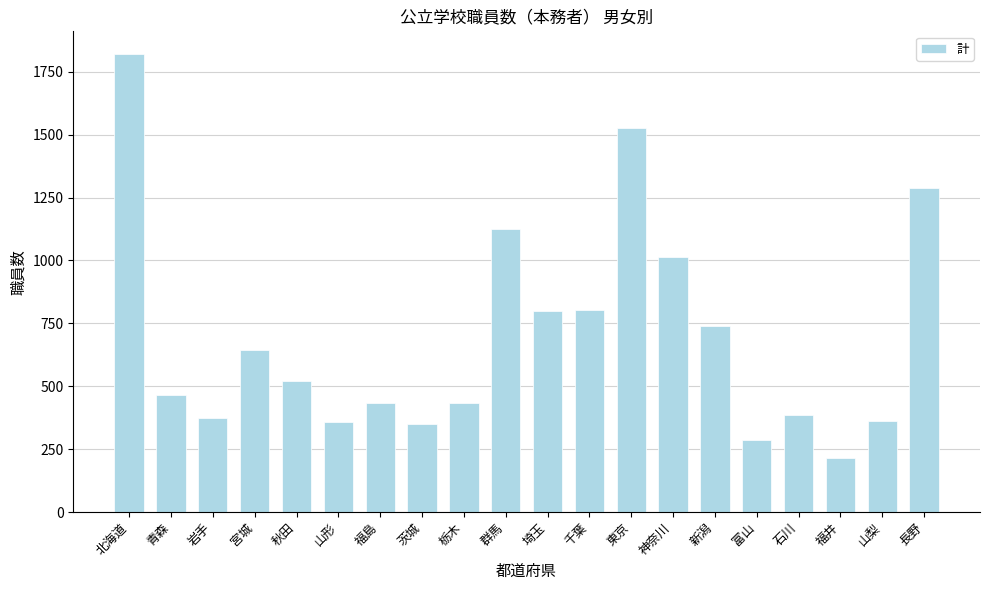

Read the value at 山梨.

363